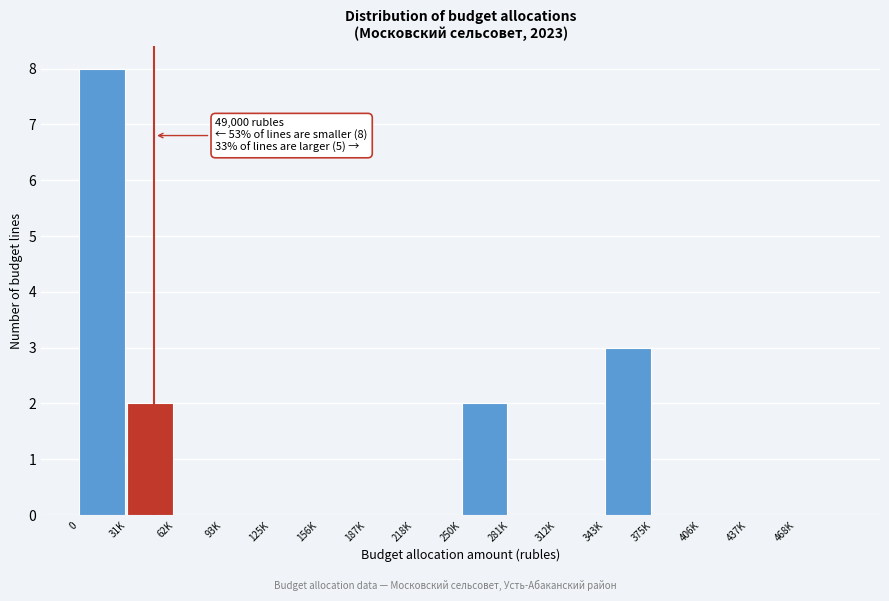

Reading left to right, extract all data points from this chart.

0=8	31K=2	62K=0	93K=0	125K=0	156K=0	187K=0	218K=0	250K=2	281K=0	312K=0	343K=3	375K=0	406K=0	437K=0	468K=0